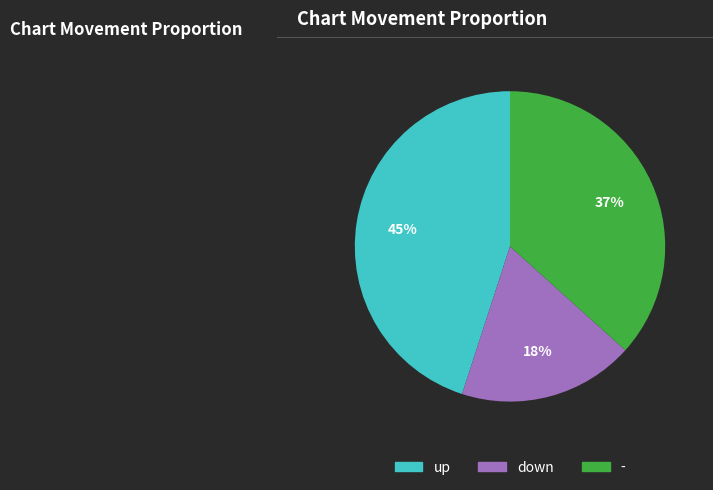

Count the number of slices in the pie.

3